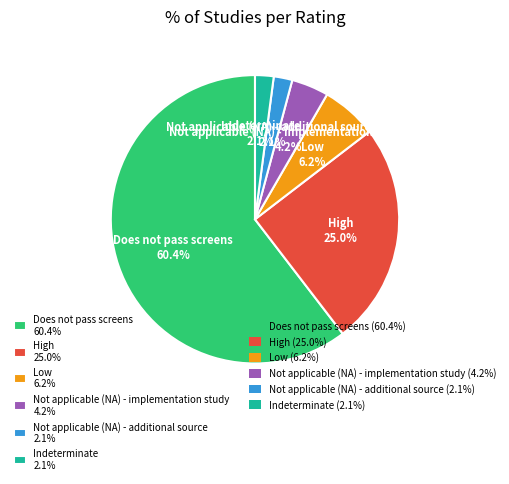

What portion of the pie excludes Not applicable (NA) - implementation study?

95.8%